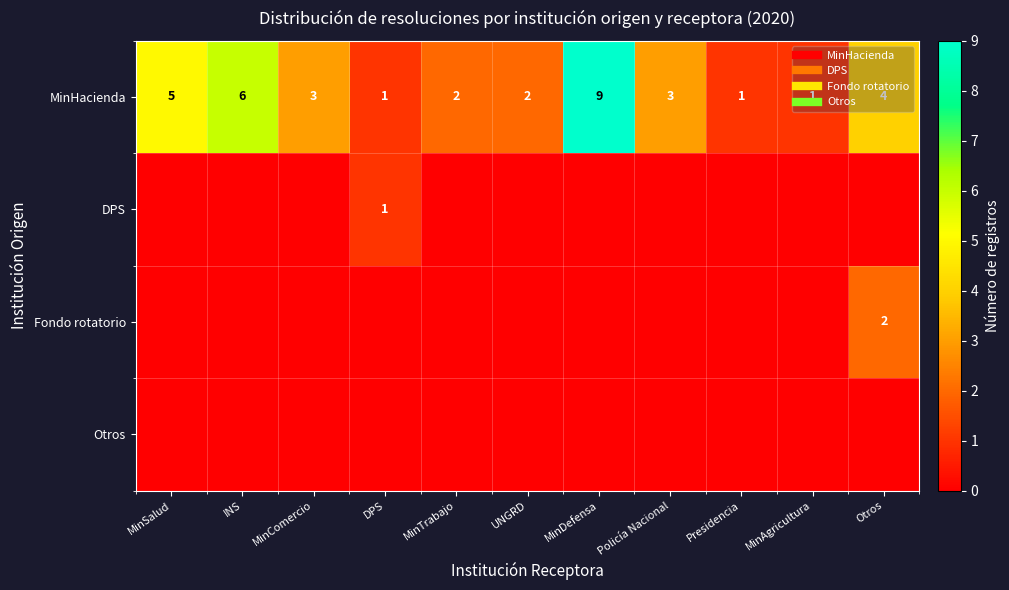

At which category is the sum across all series the highest?

MinDefensa